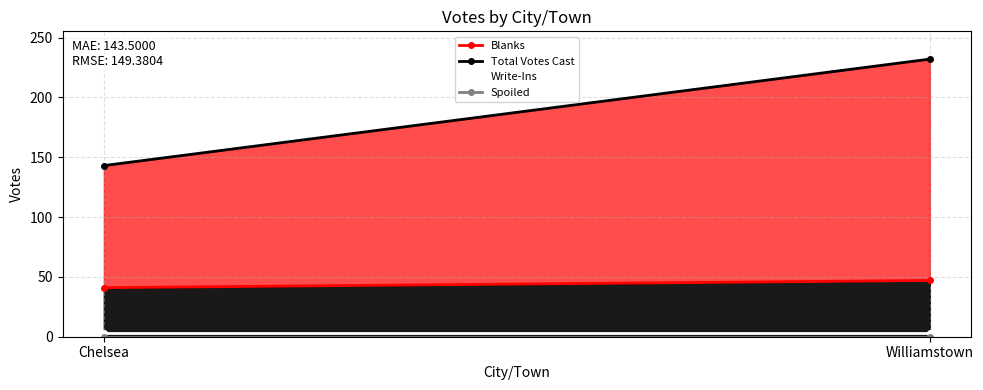

Reading right to left, extract all data points from this chart.

Blanks: Williamstown=47	Chelsea=41
Total Votes Cast: Williamstown=232	Chelsea=143
Write-Ins: Williamstown=3	Chelsea=3
Spoiled: Williamstown=0	Chelsea=0